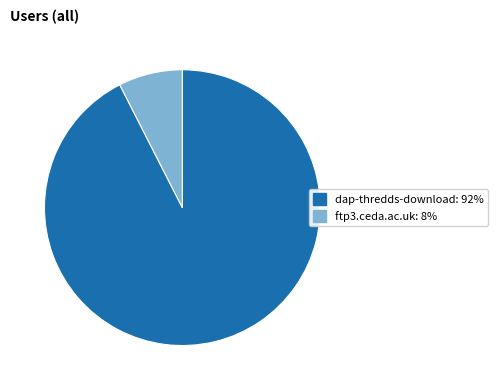

Do dap-thredds-download and ftp3.ceda.ac.uk together represent more than half of the pie?

Yes